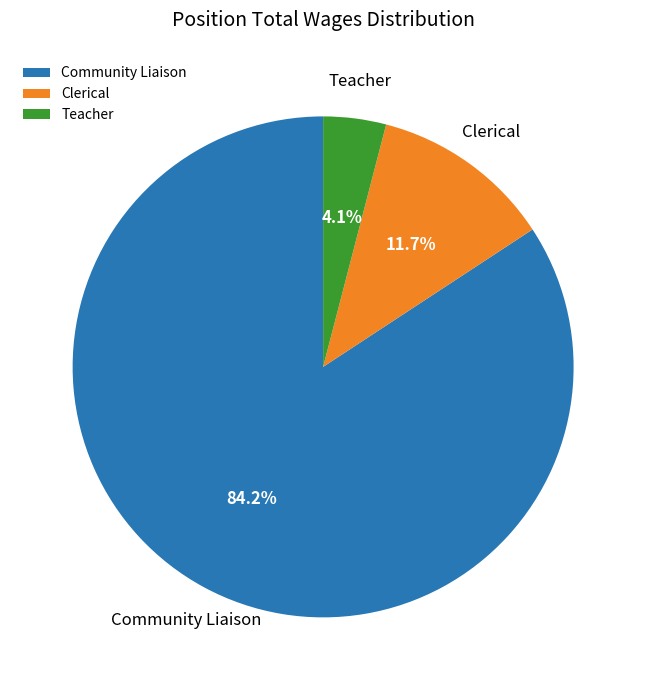

What percentage is NOT represented by Clerical?

88.3%